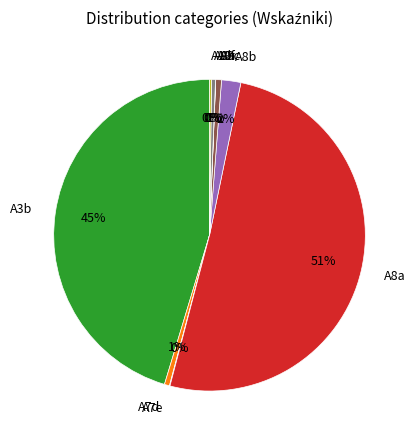

Which category accounts for the majority?

A8a